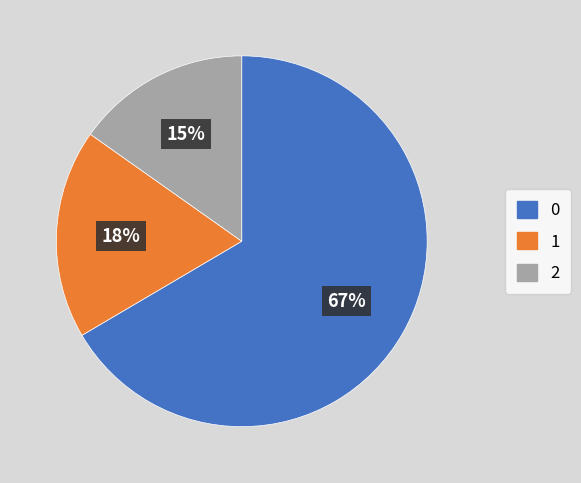

How many slices are in this pie chart?

3